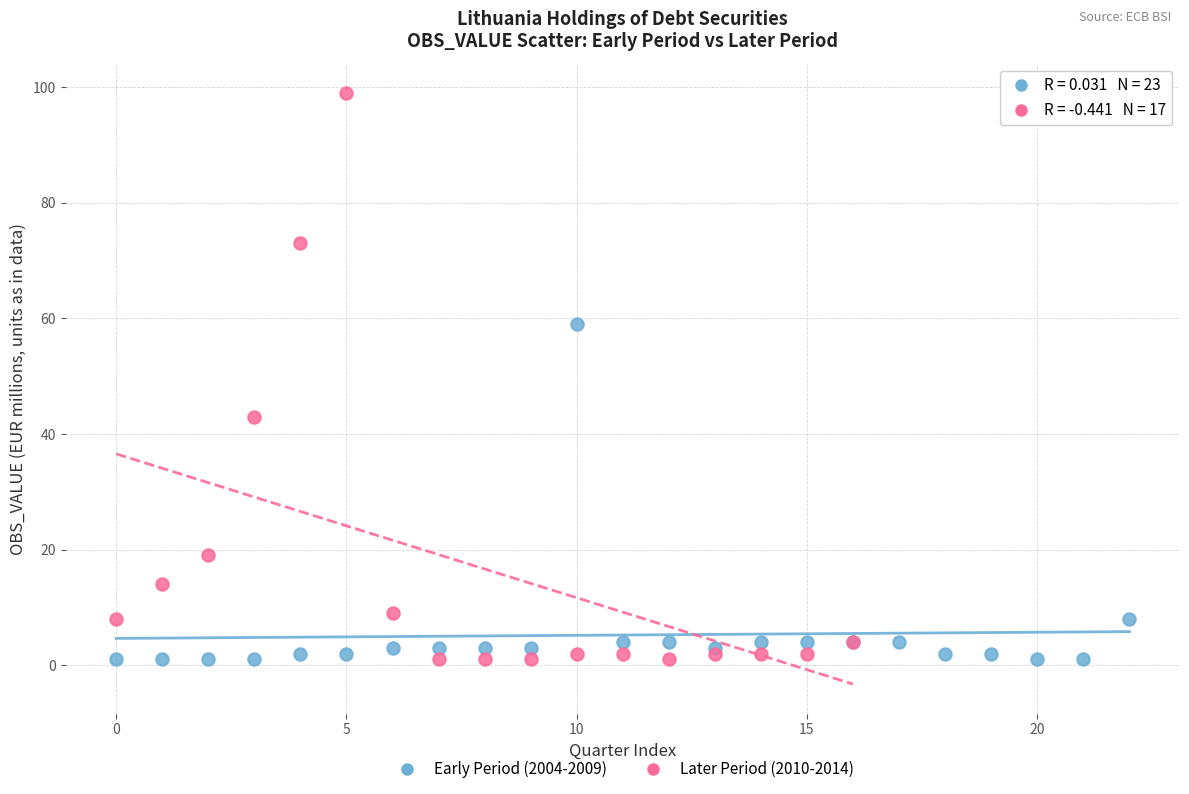

Which series contains the highest Y value?

Later Period (2010-2014)